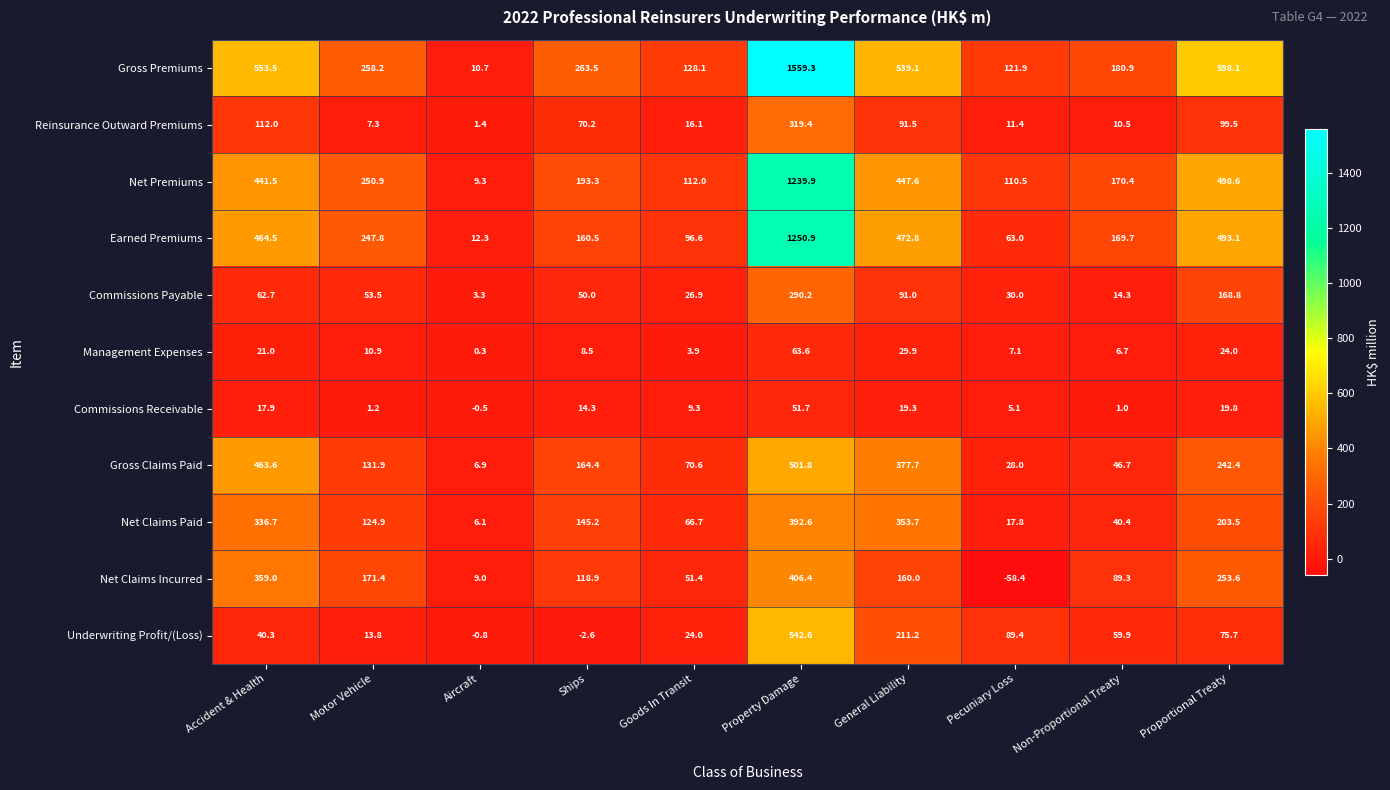

Count the number of data series in this chart.

11